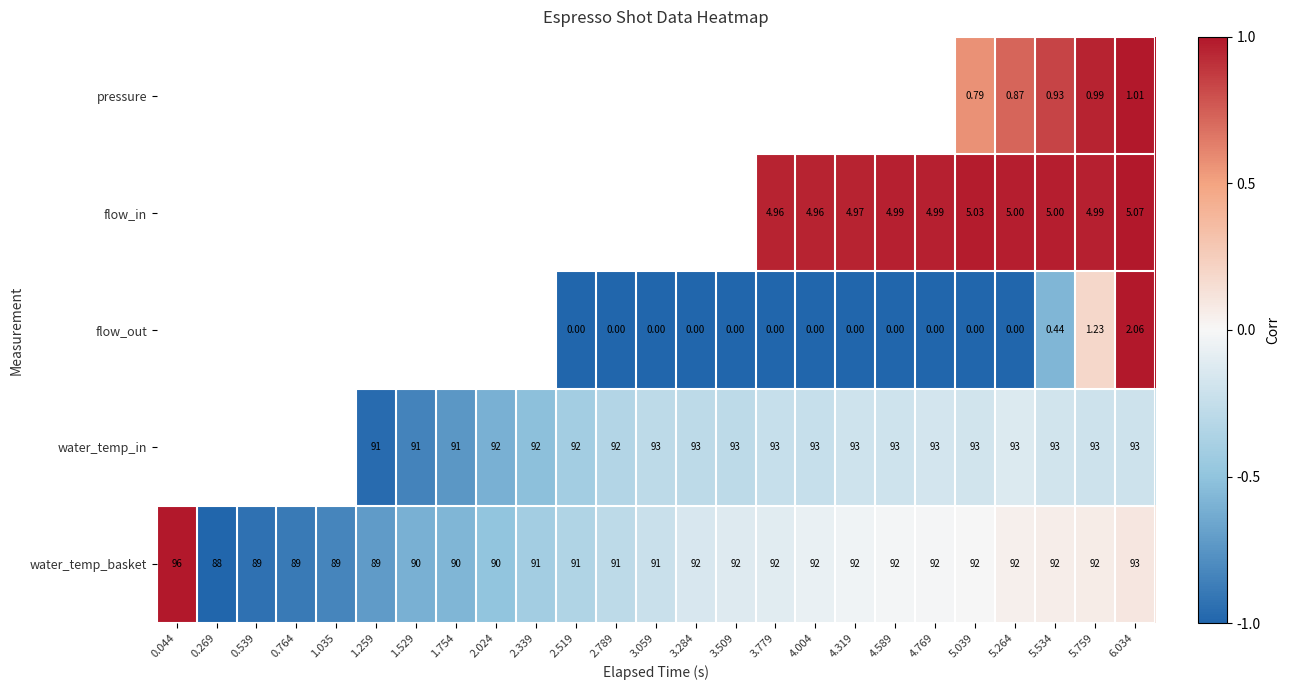

Is the value of water_temp_basket at 2.789 greater than the value of flow_out at 5.759?

Yes